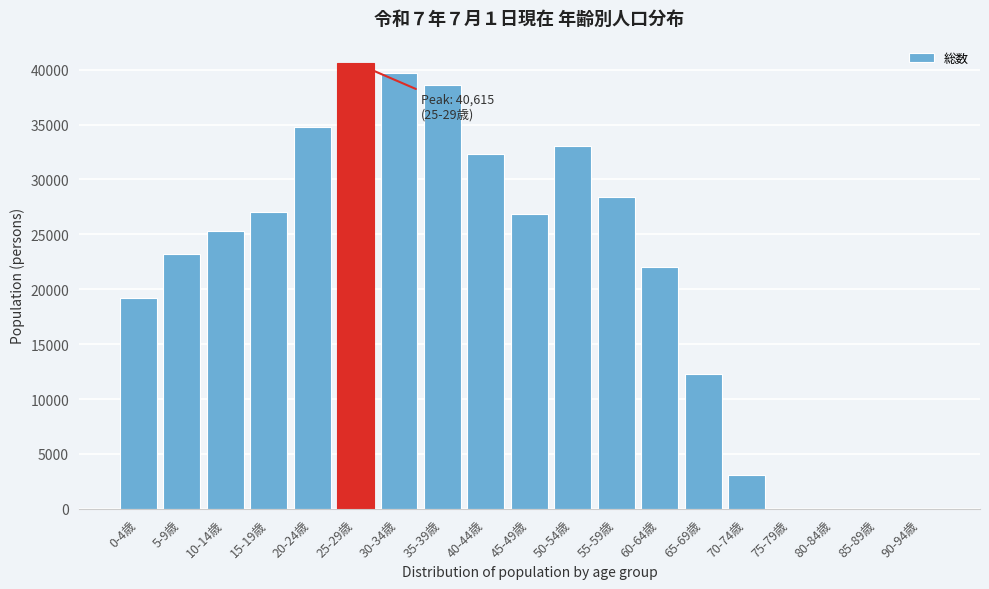

Which category has the highest value across all series?

25-29歳